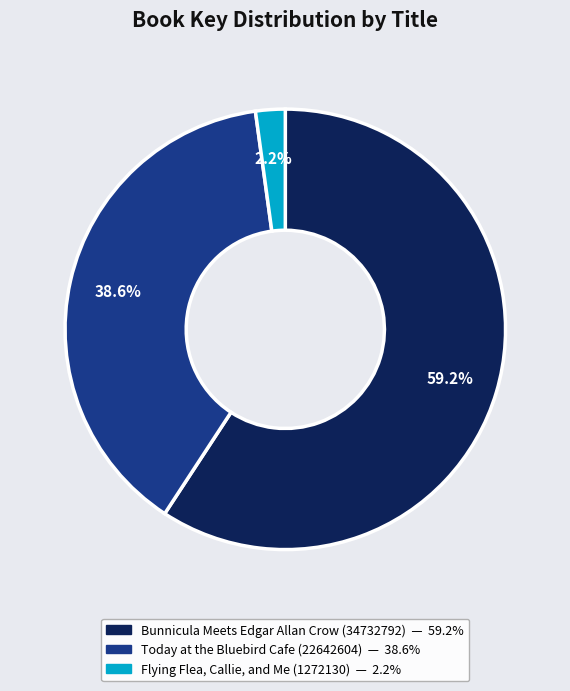

To the nearest percent, what percentage of the pie is Flying Flea, Callie, and Me (1272130)?

2%